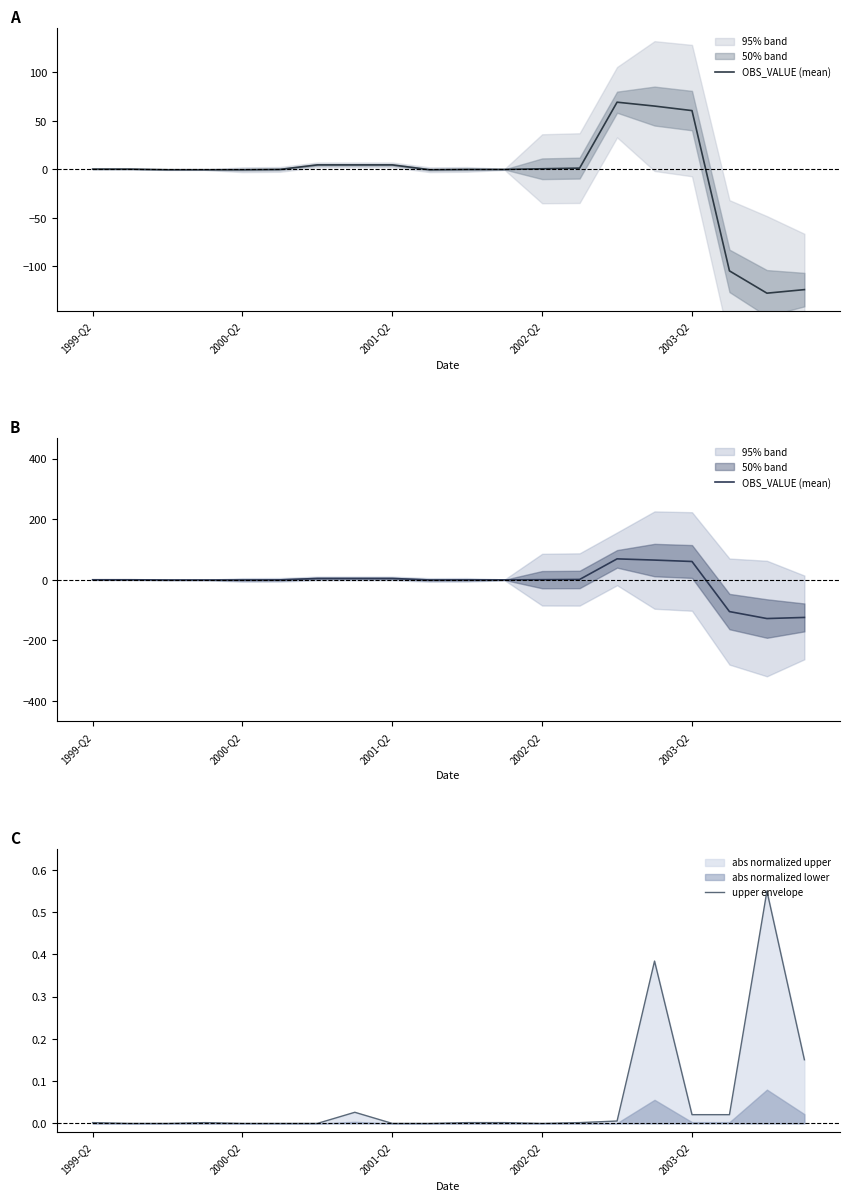

The upper envelope series shows -0.2 at 2002-Q2. True or false?

False